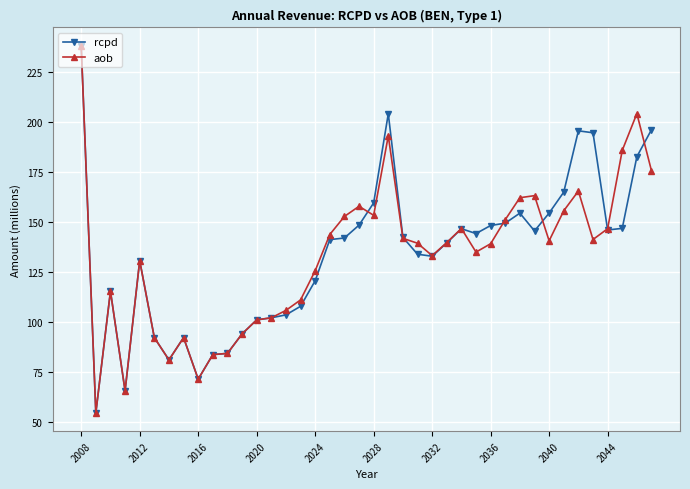

At how many categories does at least one series exceed 172?

7